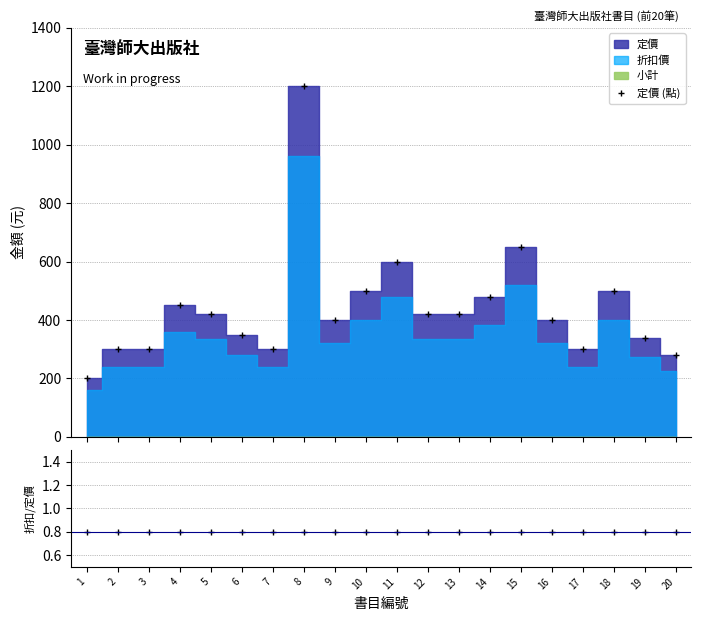

Where is the first local minimum for 定價 (點)?

7